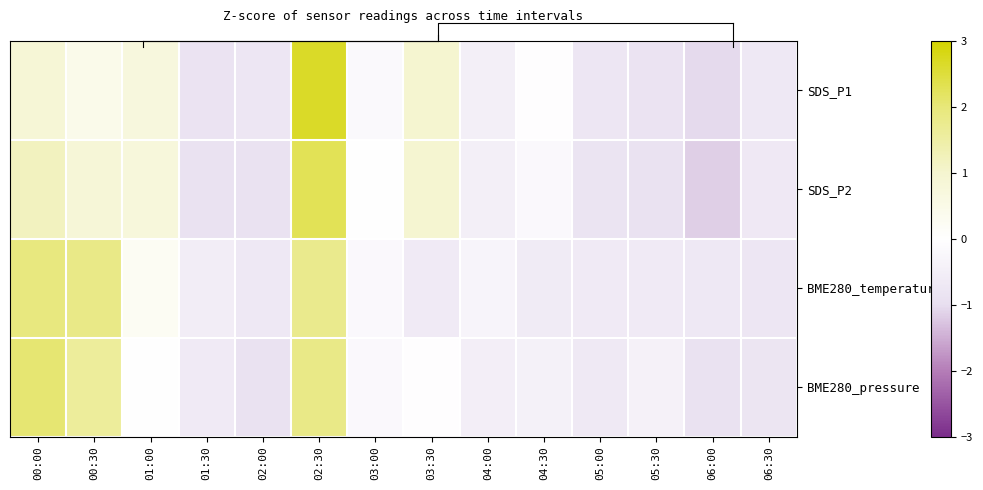

True or false: SDS_P2 has a value of 1.0 at 01:00.

False